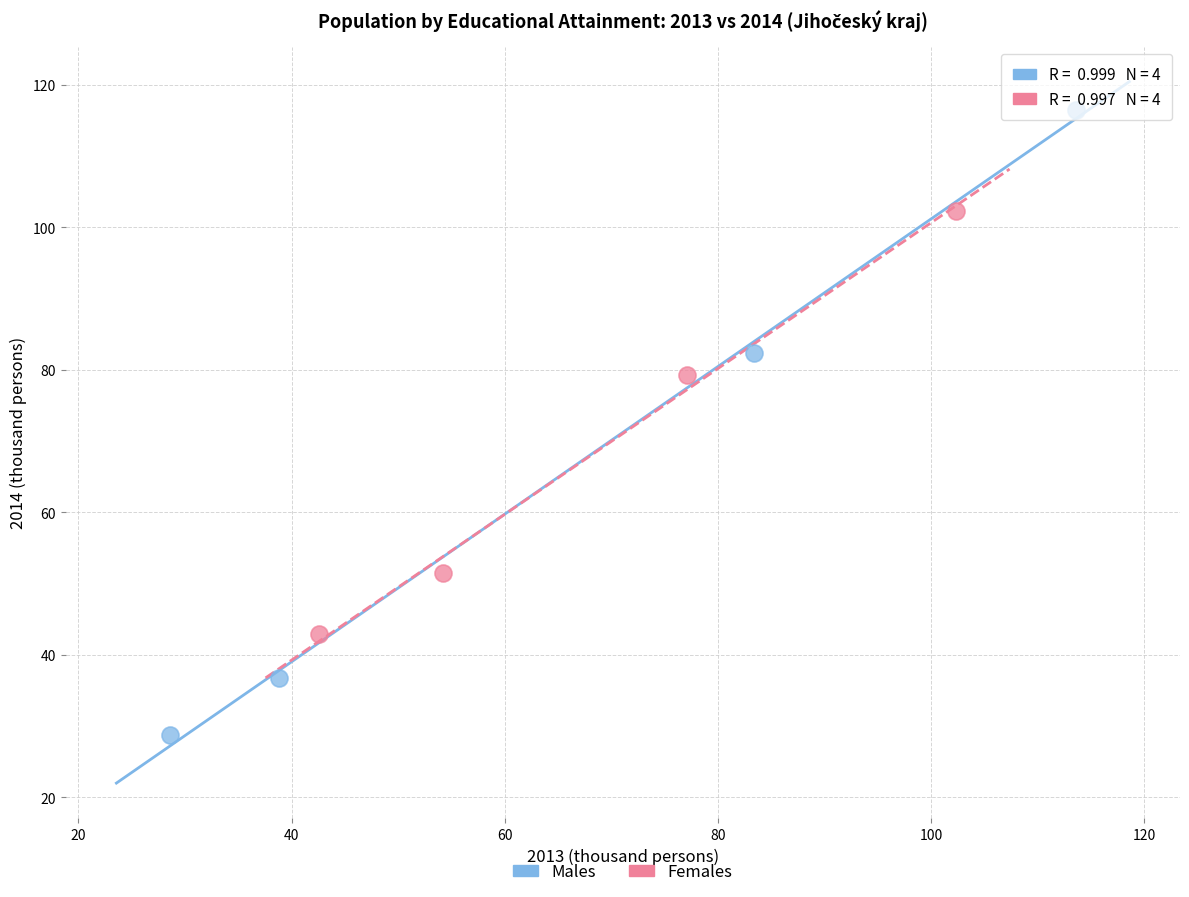

Which series has the widest spread of Y values?

Males